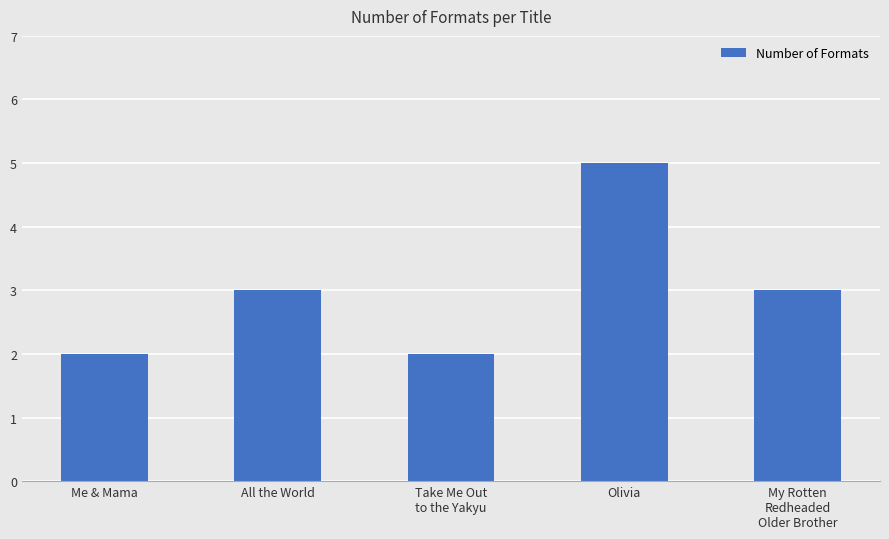

How many series are shown in this chart?

1